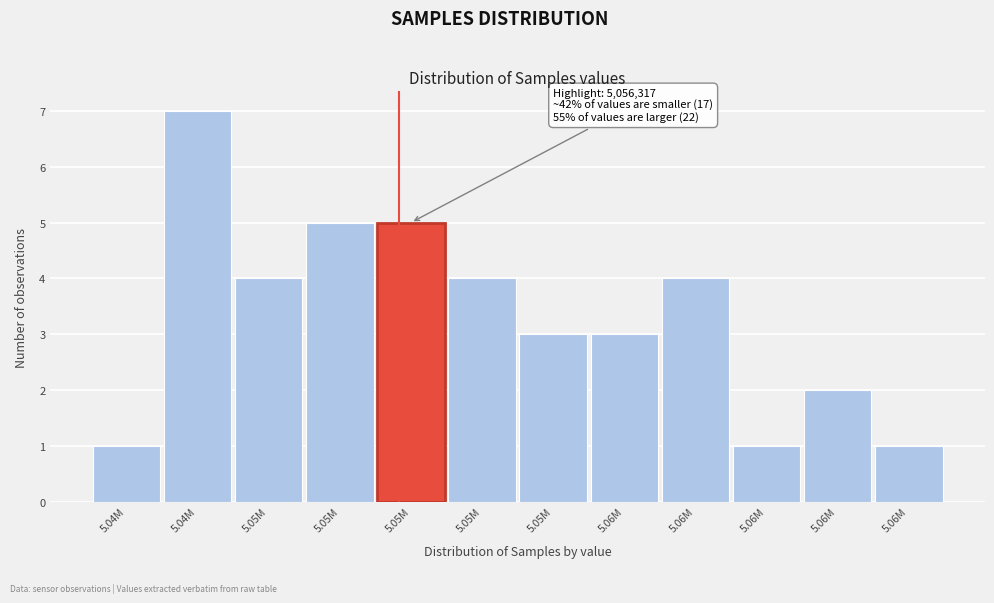

How many bars are there in total?

12